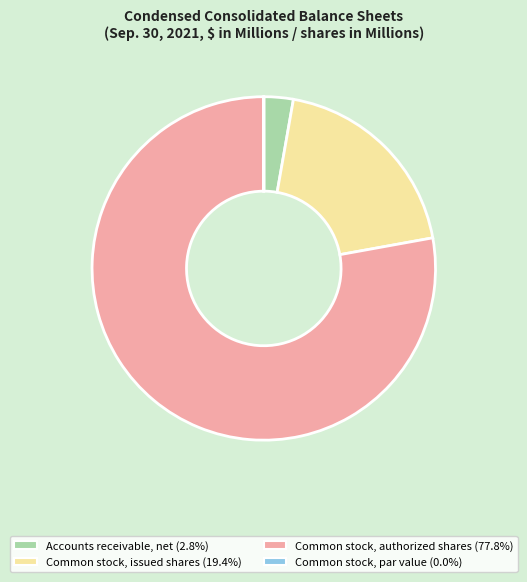

Is there a majority slice in this chart?

Yes